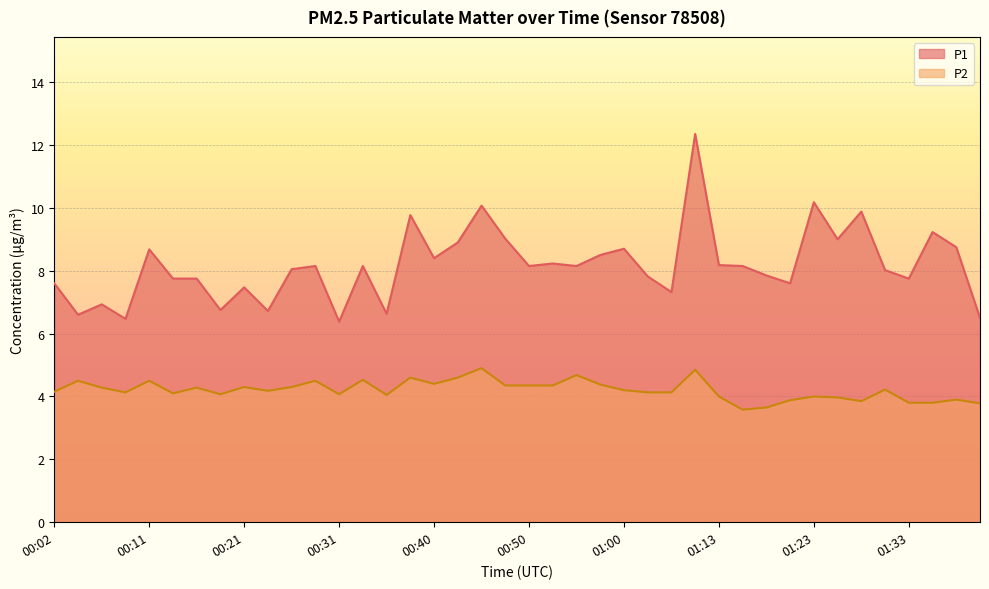

The P1 series shows 12.6 at 01:13. True or false?

False